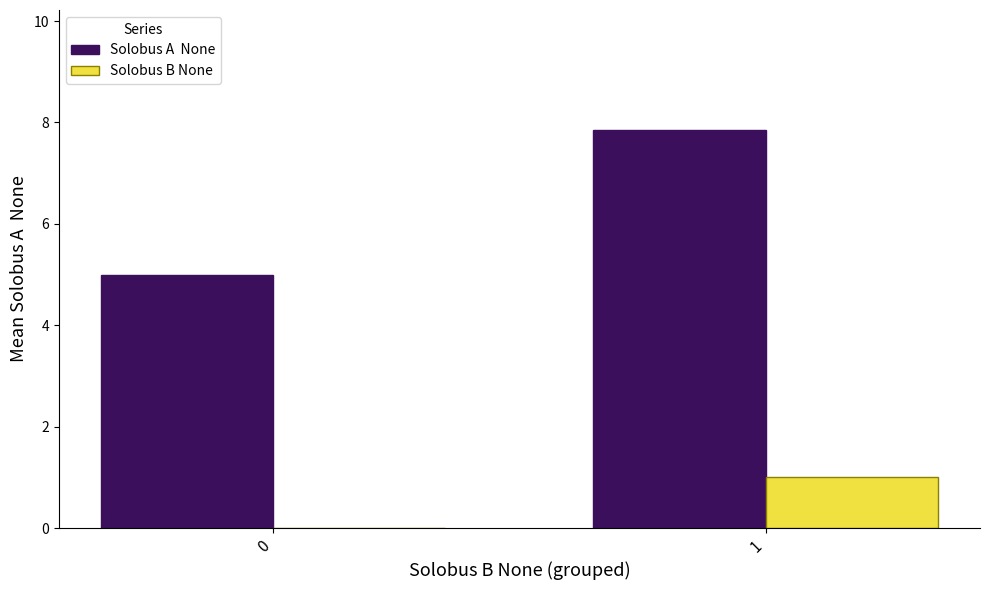

What is the total value across all series at 1?

8.9